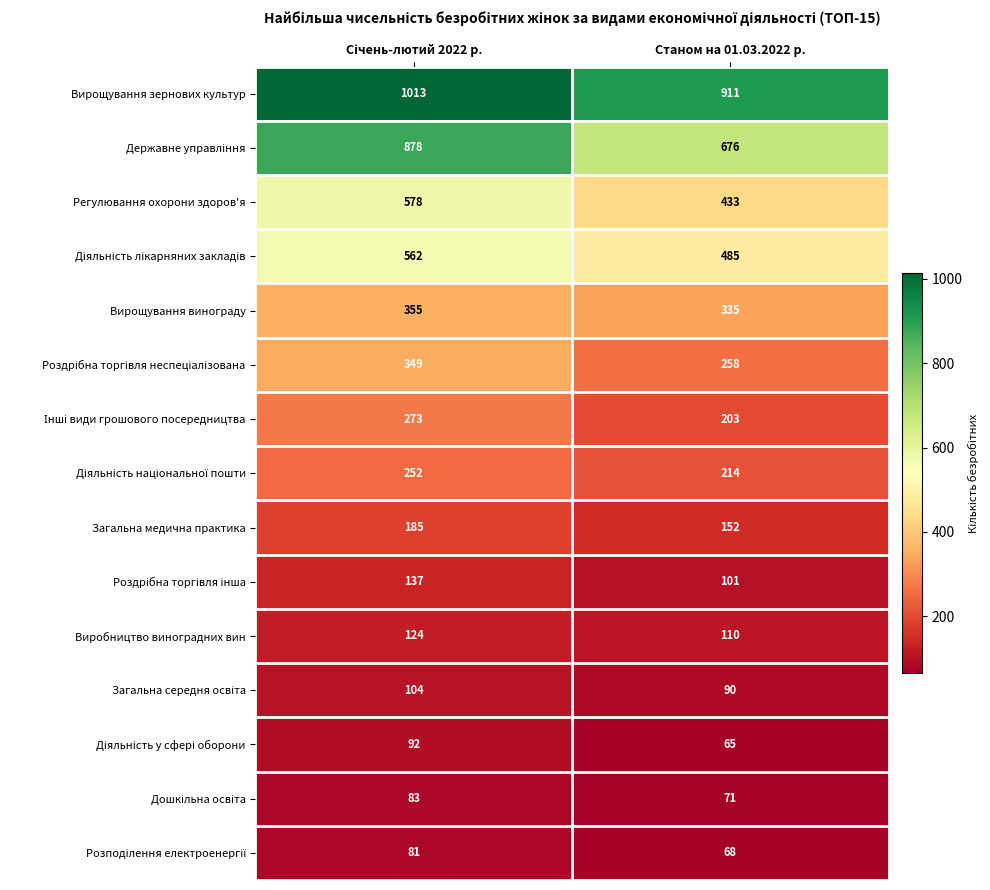

Read the Загальна медична практика value at Станом на 01.03.2022 р., to the nearest 5.

150